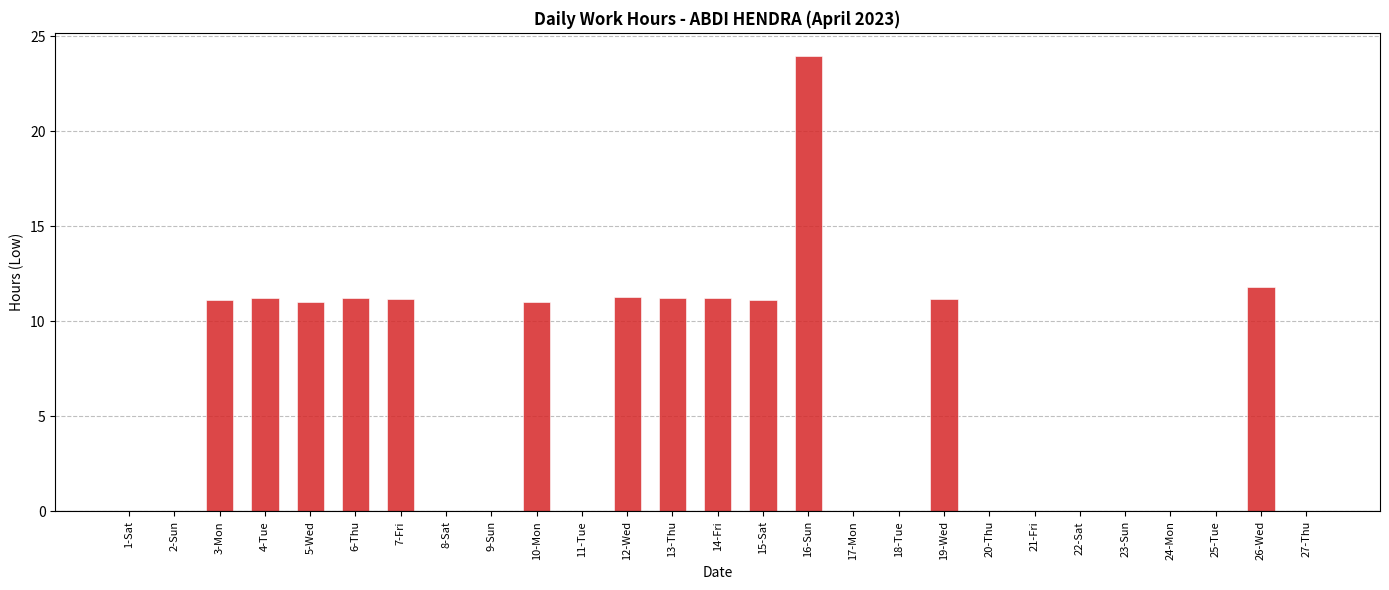

Are the bars grouped side by side (vs. stacked)?

No